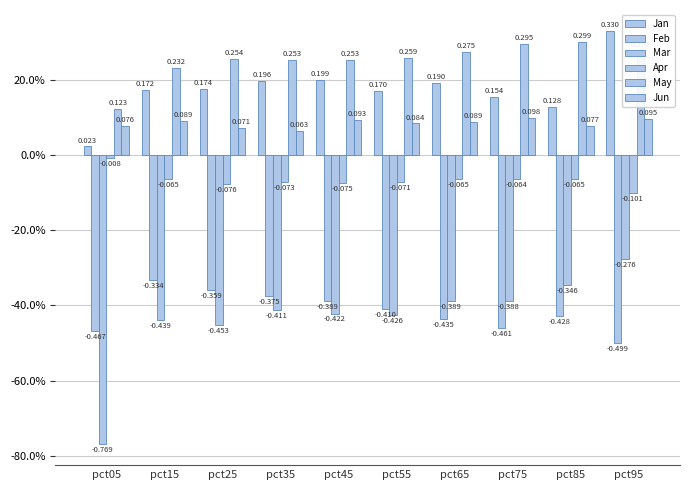

Are the bars horizontal?

No